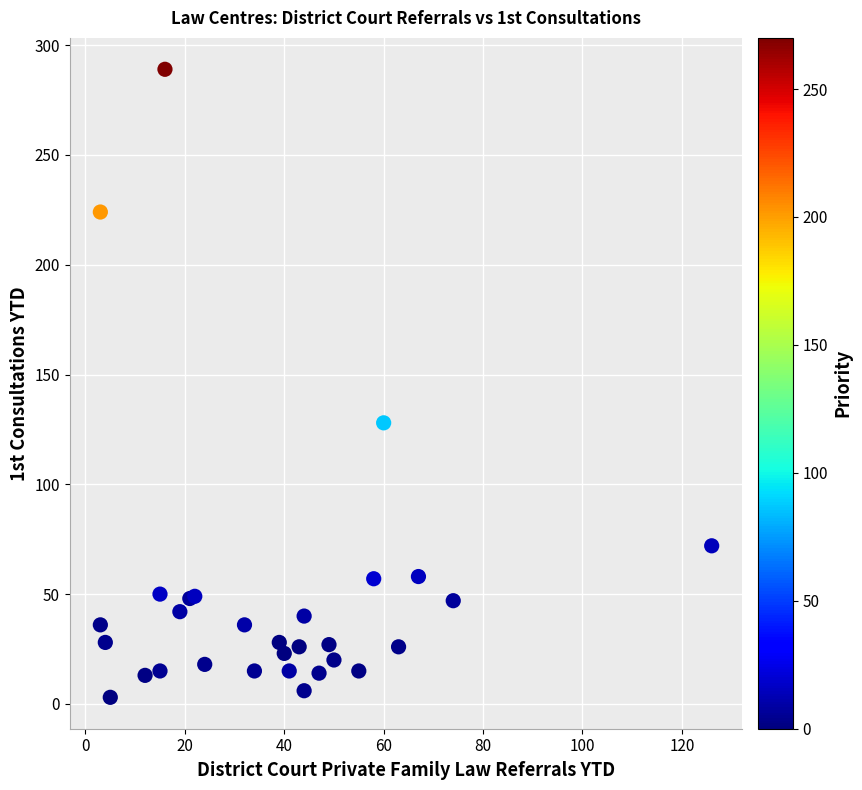

What Y value in the scatter plot is closest to 146?

128